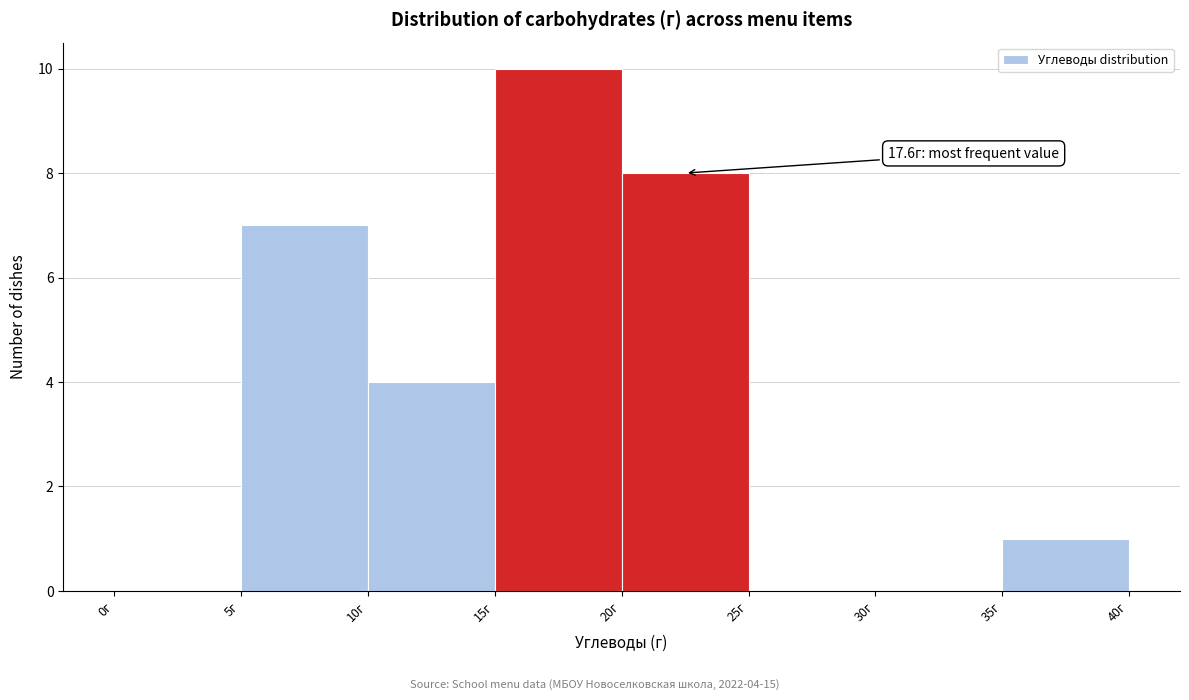

Which range on the x-axis has the tallest bar?

15 to 20